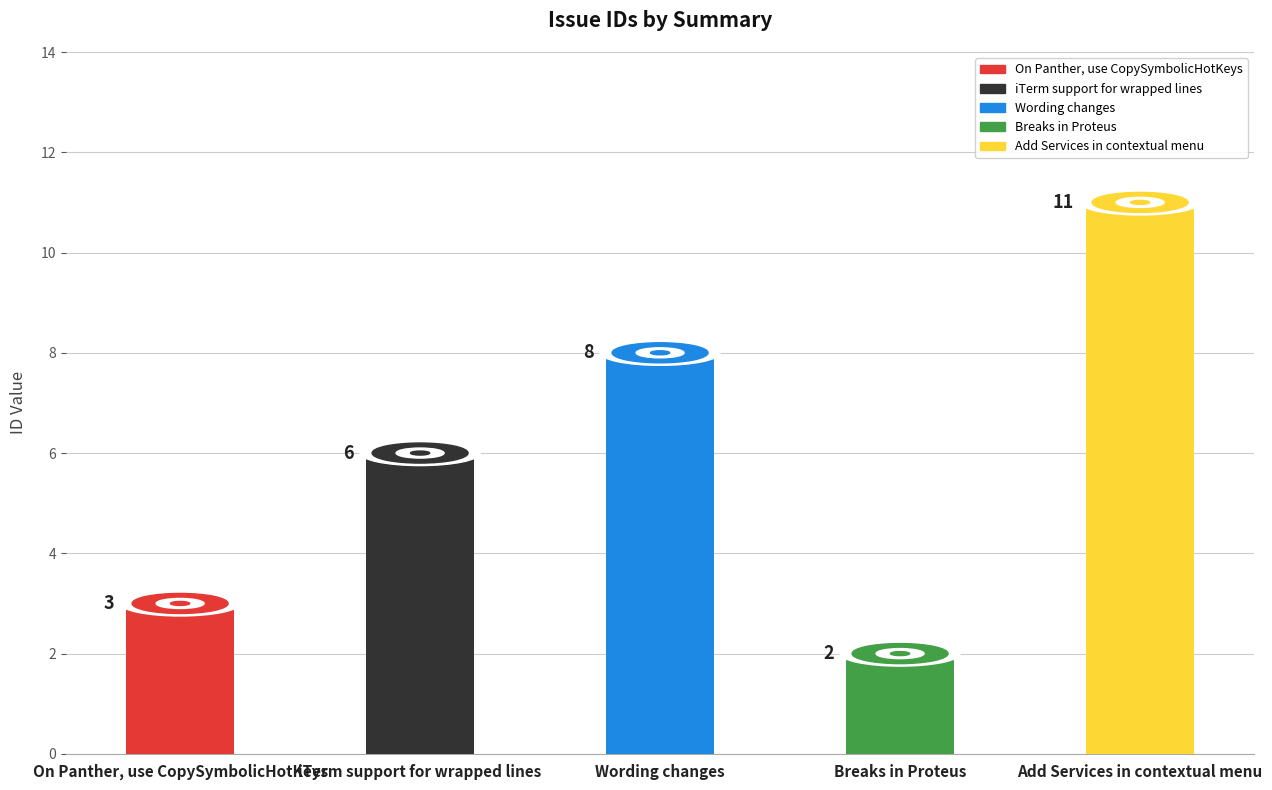

The value at Wording changes is 14. True or false?

False